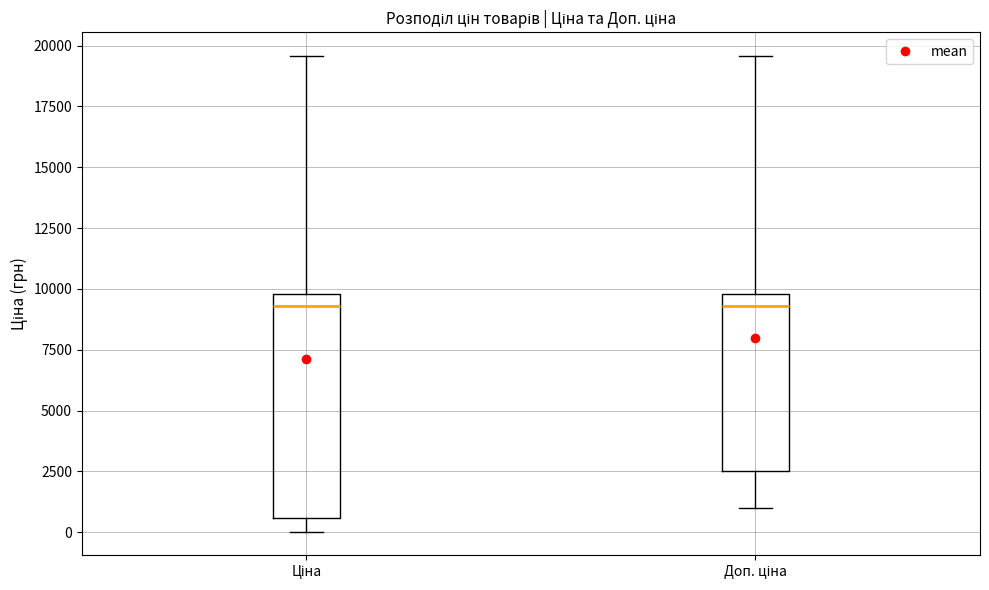

Reading left to right, read every box against the y-axis: the position of its median line, the range the box covers, and the ends of its whiskers. The values are not printed on the chart, so give them approximately, as read against the axis.

Ціна: median 9500, box 500 to 10000, whiskers 0 to 19500
Доп. ціна: median 9500, box 2500 to 10000, whiskers 1000 to 19500